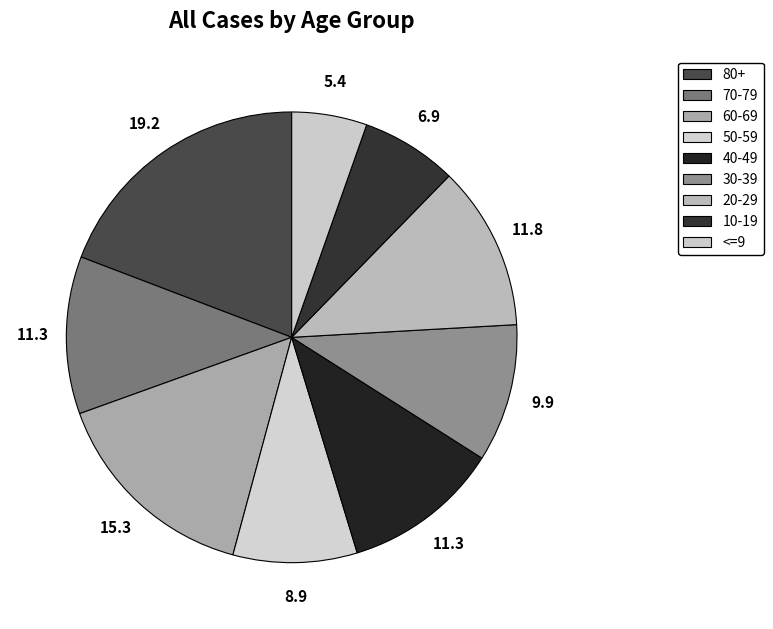

Is there a majority slice in this chart?

No